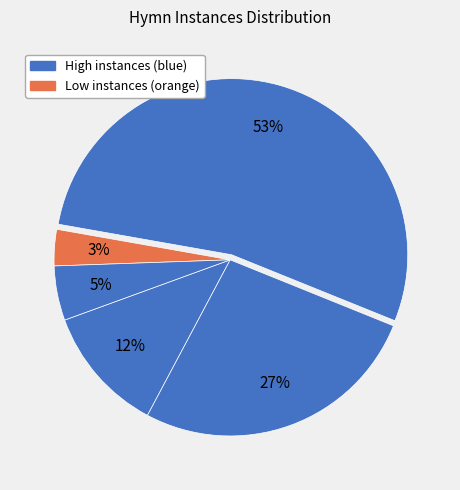

How many slices are in this pie chart?

5